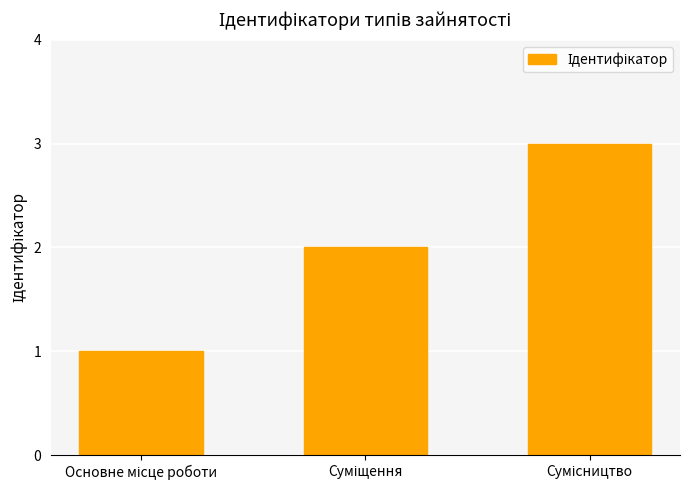

What is the sum of all values?

6